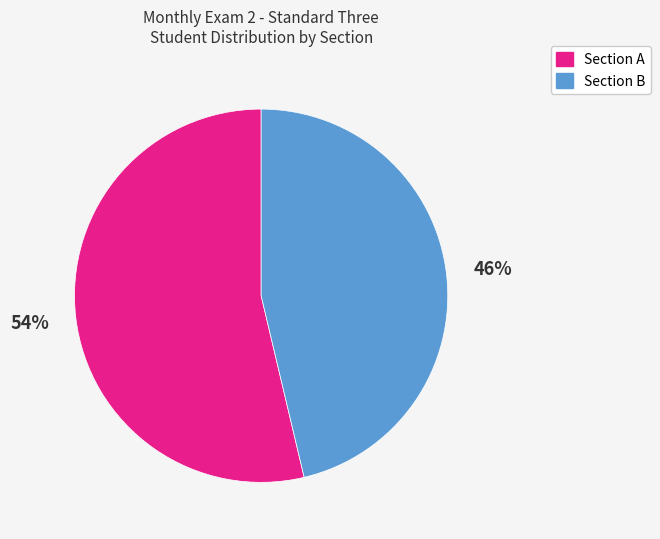

To the nearest percent, what is the average slice percentage?

50%